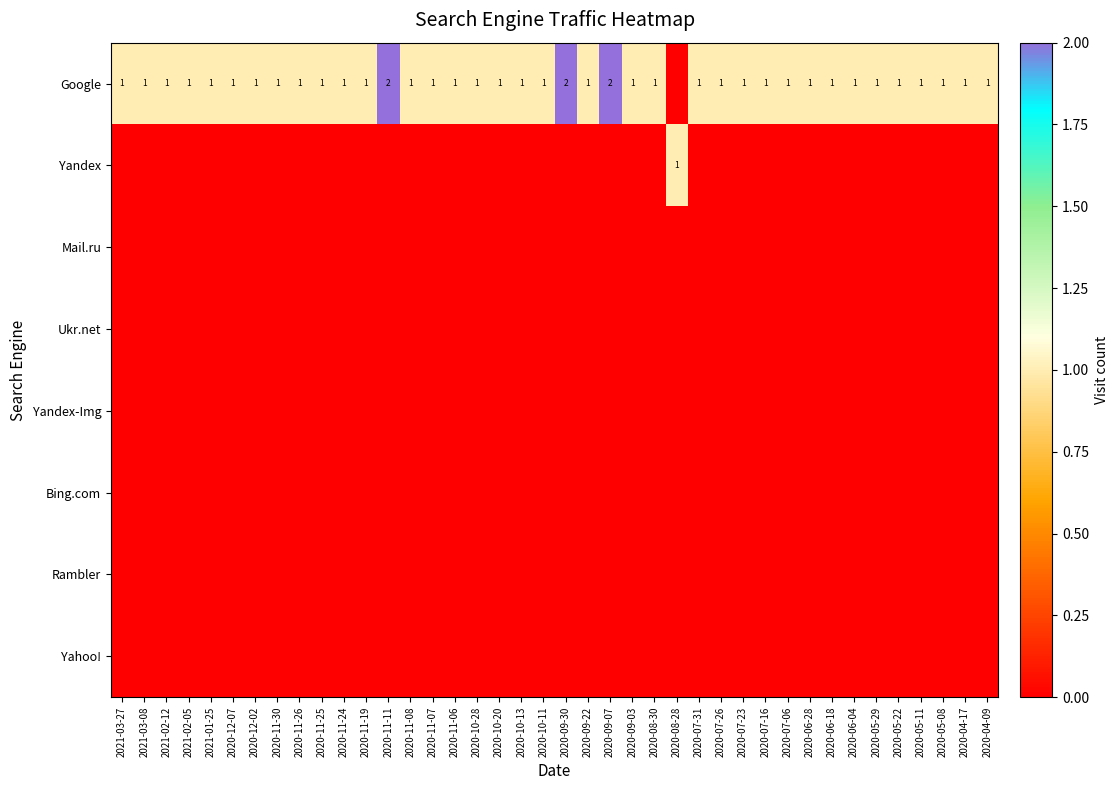

The value of Google at 2020-07-06 is 1. True or false?

True